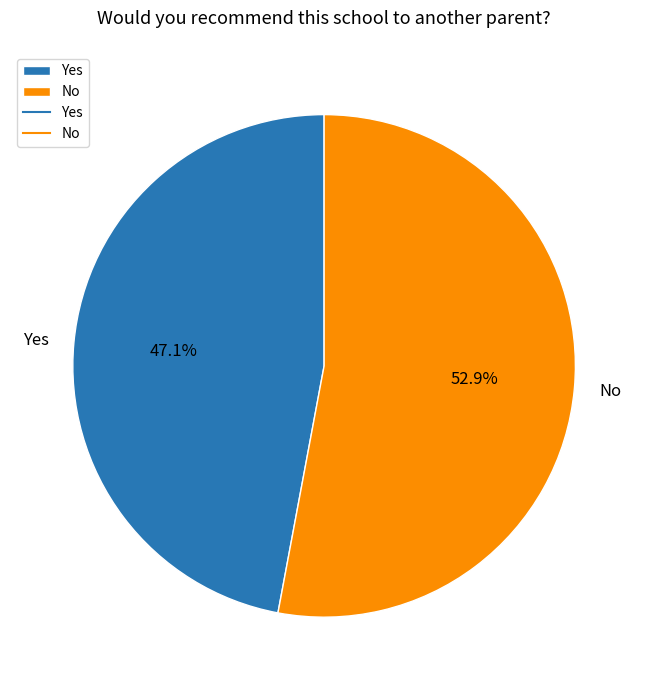

What percentage is the No slice, to the nearest percent?

53%